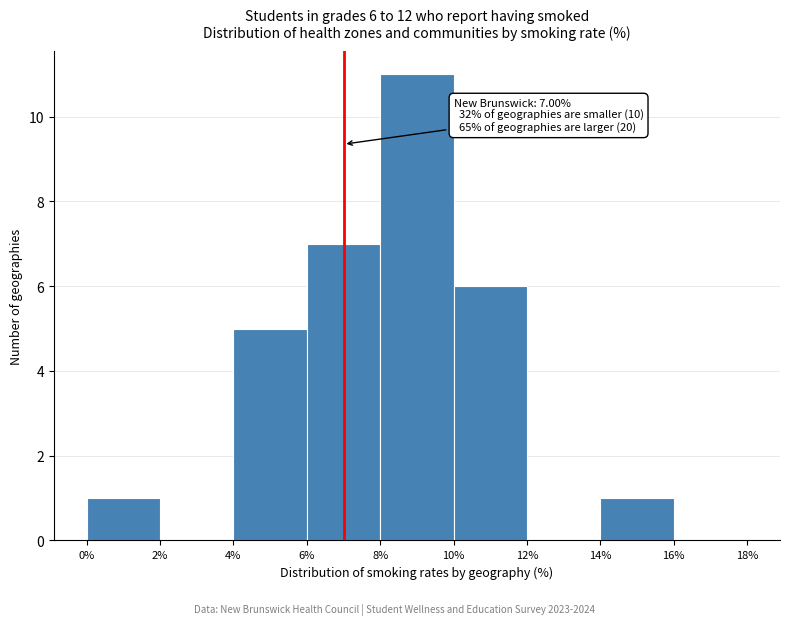

Over which range of the x-axis is the bar tallest?

8% to 10%